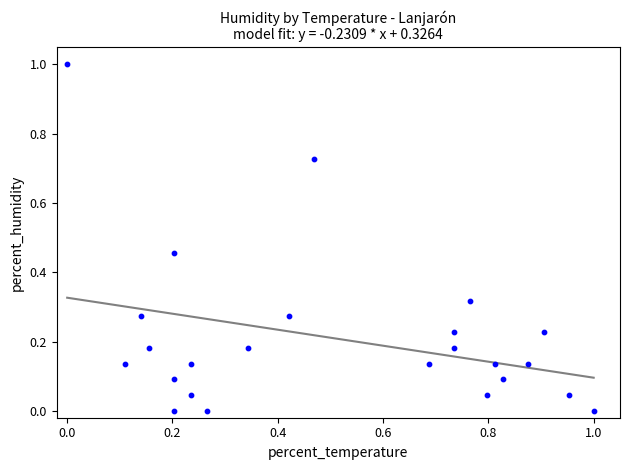

What is the range of Y values (max minus min)?

1.0